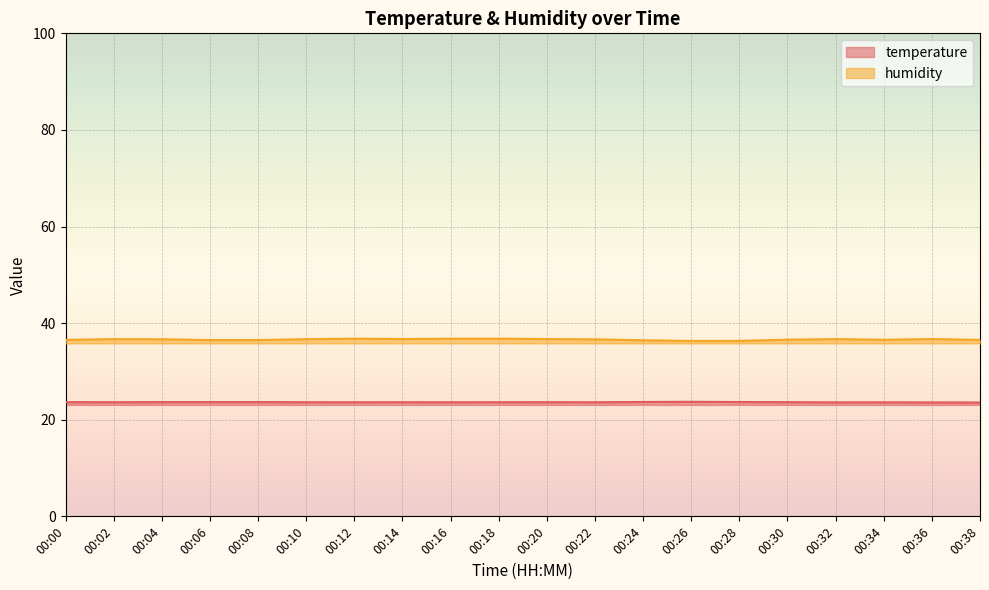

What is the minimum value for humidity?

36.3